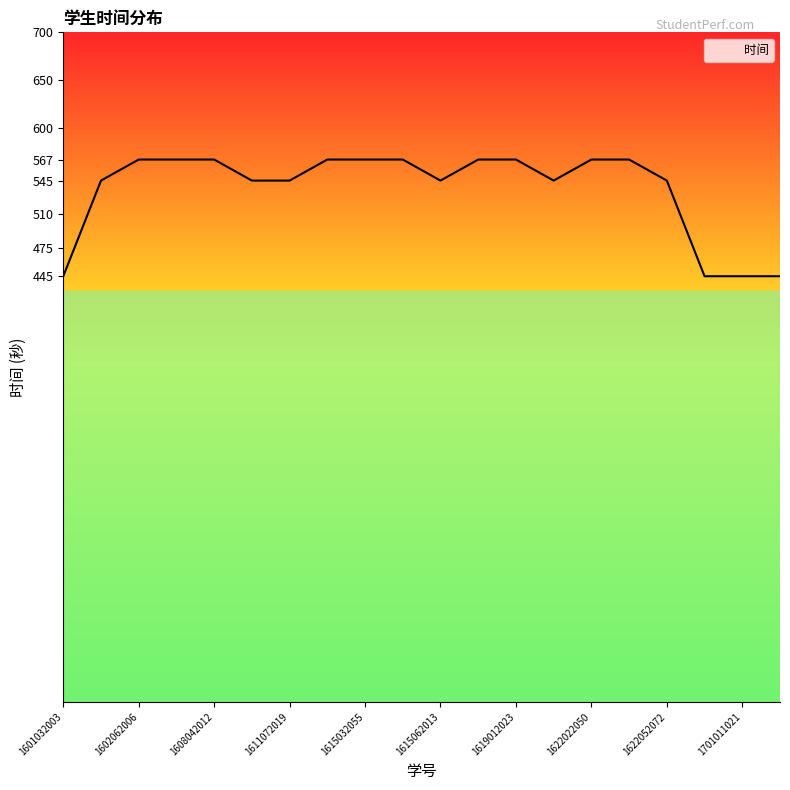

Reading right to left, extract all data points from this chart.

445	445	445	545	567	567	545	567	567	545	567	567	567	545	545	567	567	567	545	445